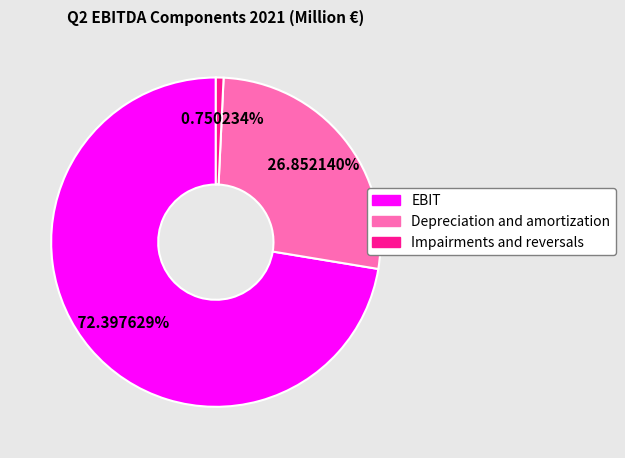

True or false: EBIT accounts for 67% of the total.

False